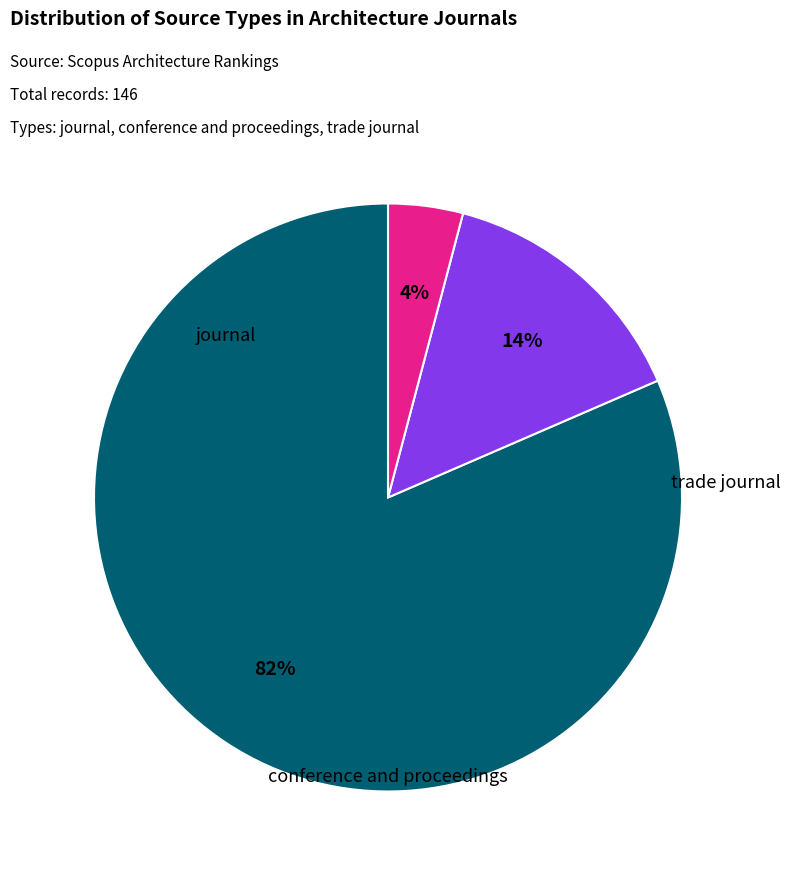

Does trade journal account for over 50% of the chart?

No